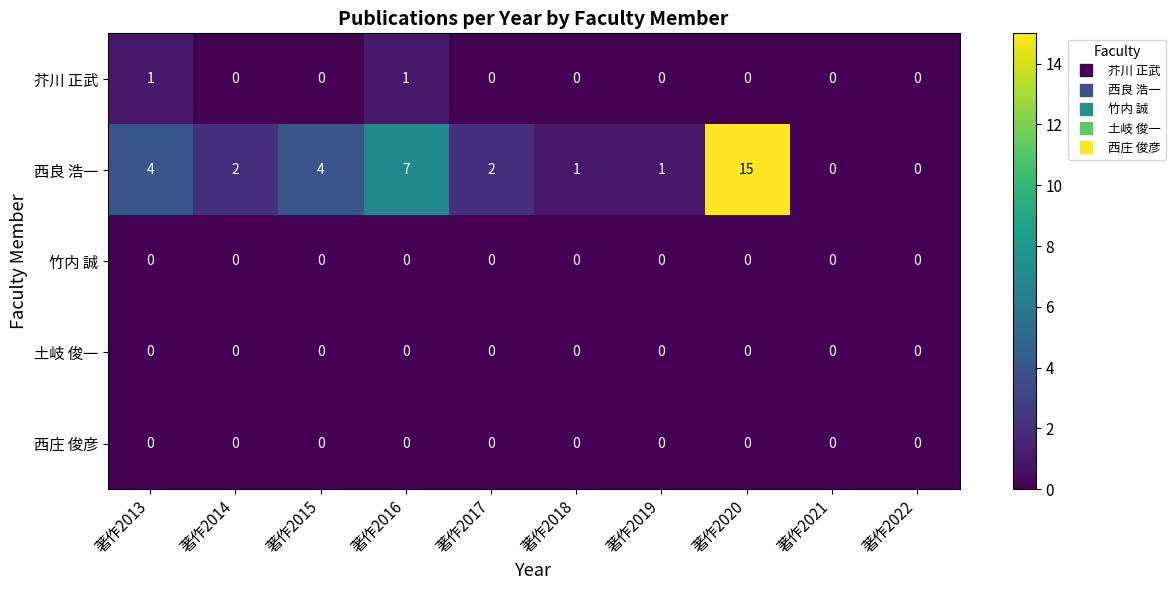

At how many categories does at least one series exceed 6?

2